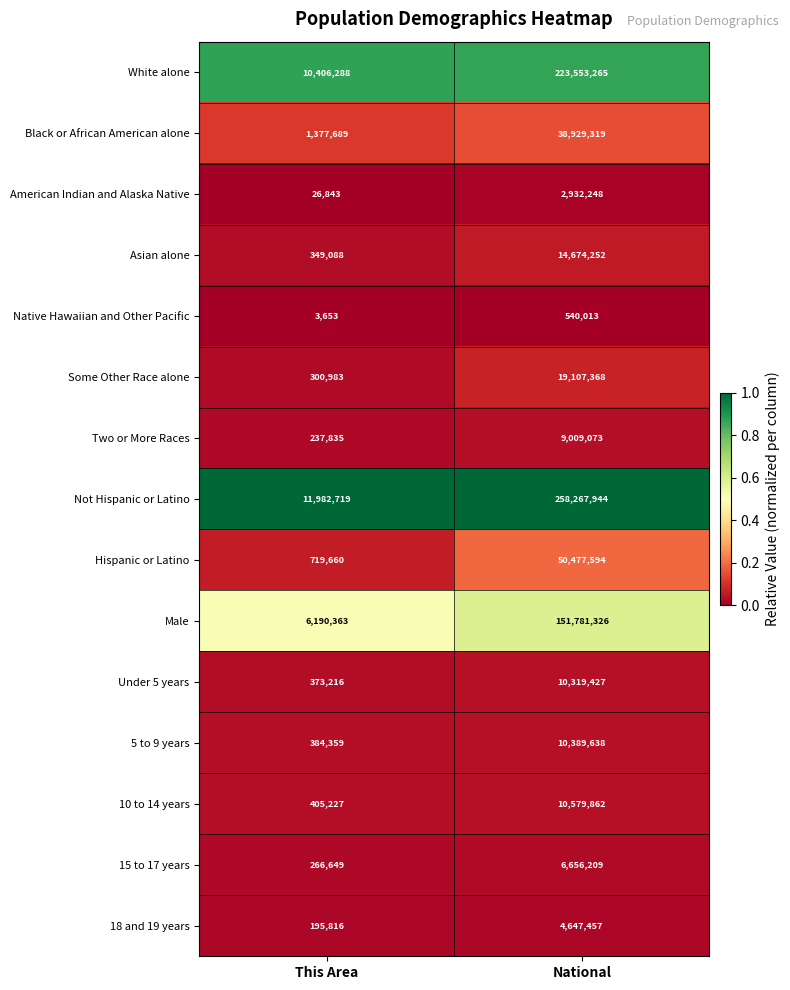

Rank the series by their maximum value, from lowest to highest.

Native Hawaiian and Other Pacific, American Indian and Alaska Native, 18 and 19 years, 15 to 17 years, Two or More Races, Under 5 years, 5 to 9 years, 10 to 14 years, Asian alone, Some Other Race alone, Black or African American alone, Hispanic or Latino, Male, White alone, Not Hispanic or Latino